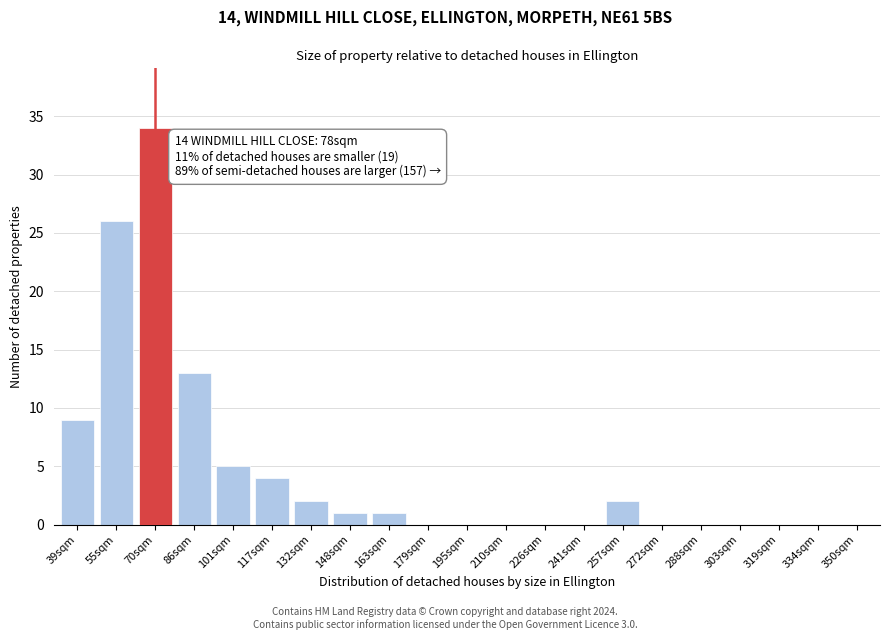

Reading right to left, what are all the values shown in this chart?

350sqm=0	334sqm=0	319sqm=0	303sqm=0	288sqm=0	272sqm=0	257sqm=2	241sqm=0	226sqm=0	210sqm=0	195sqm=0	179sqm=0	163sqm=1	148sqm=1	132sqm=2	117sqm=4	101sqm=5	86sqm=13	70sqm=34	55sqm=26	39sqm=9